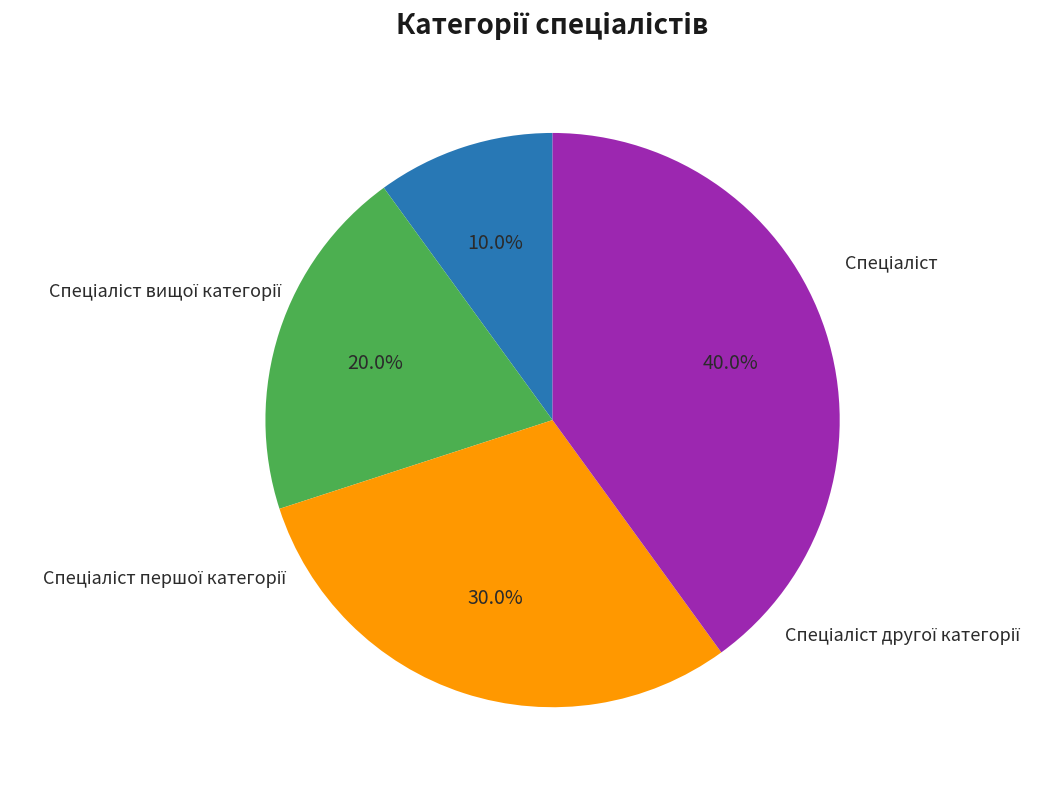

How many segments does this pie chart have?

4